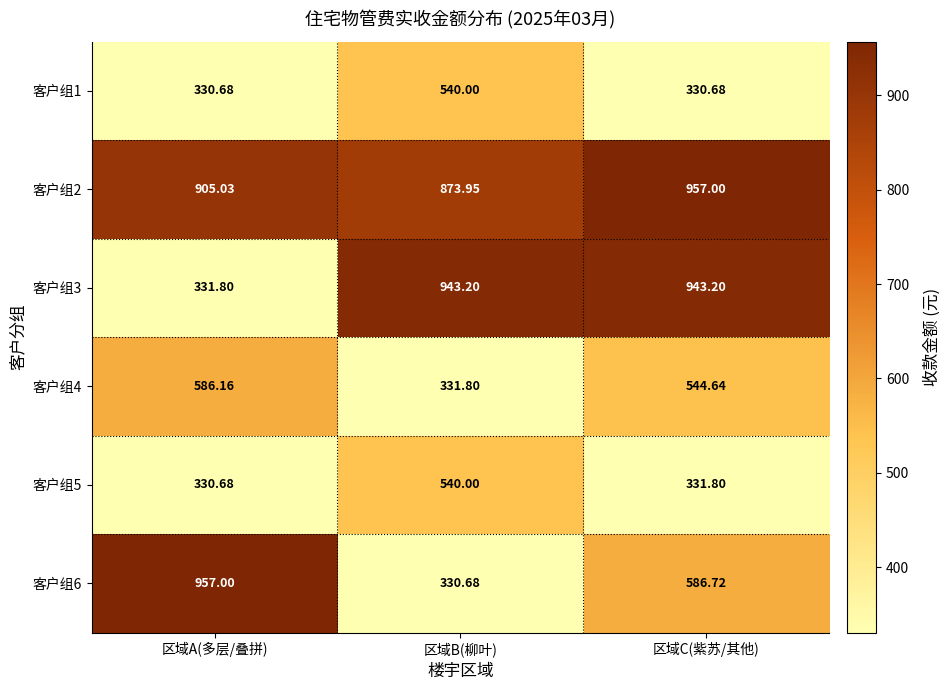

At which label does 客户组4 first exceed 544?

区域A(多层/叠拼)